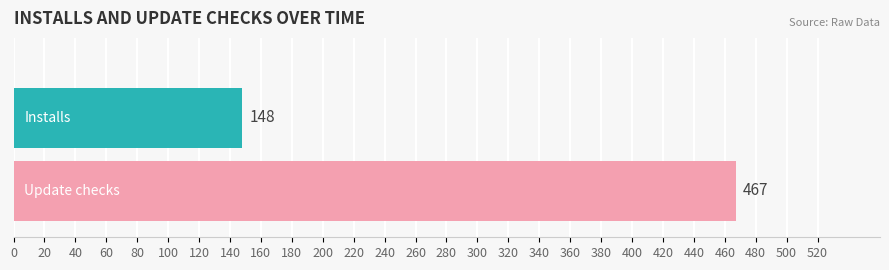

What is the spread (max minus min) of values at 0.75?

319